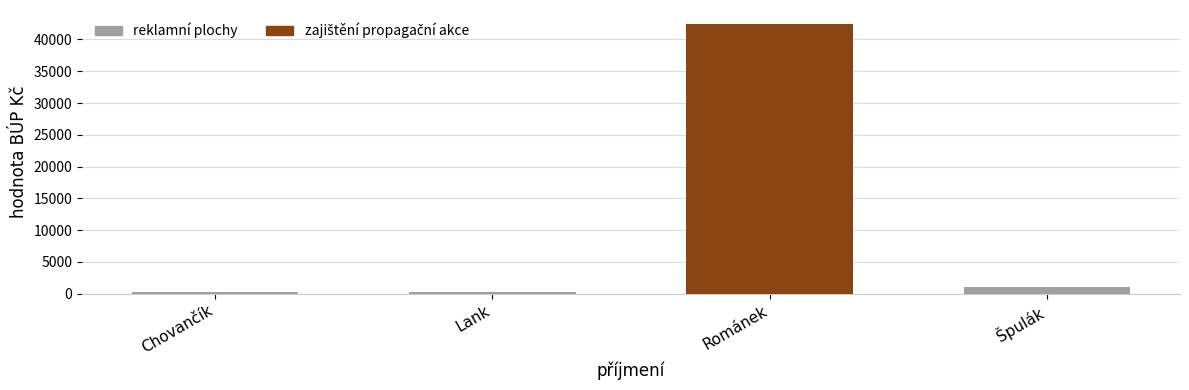

What is the sum of the values at Špulák and Lank?

1250